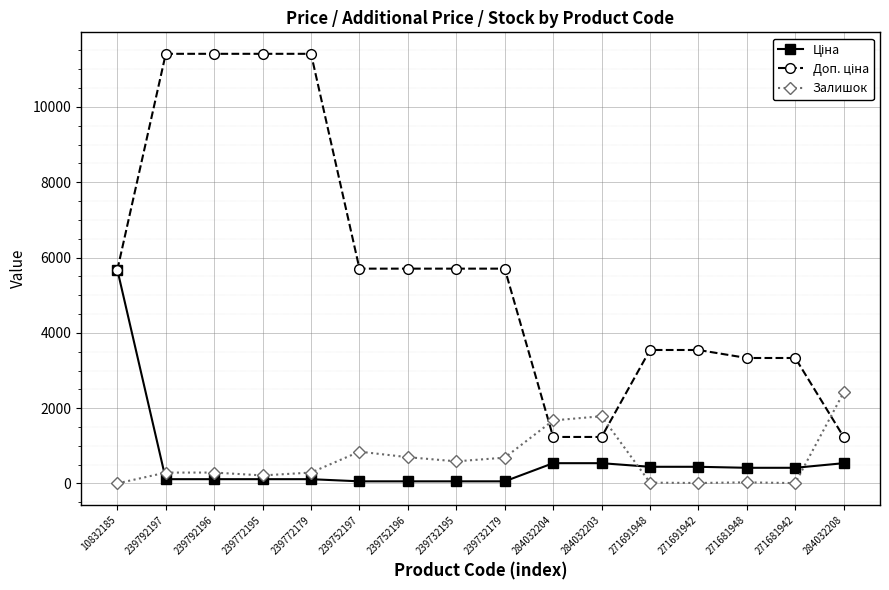

The Залишок series shows 22.0 at 271691948. True or false?

True